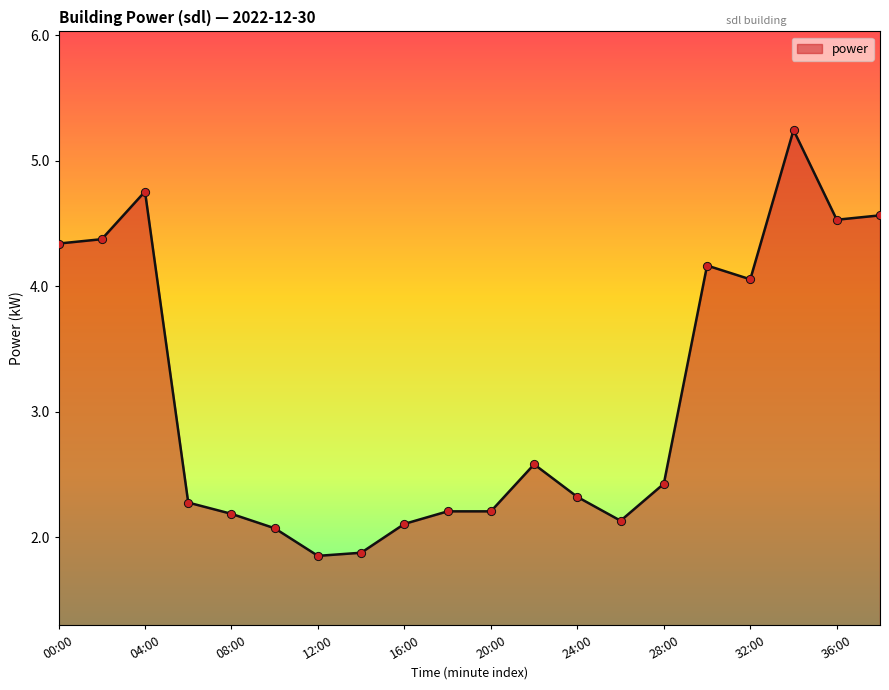

What is the maximum value shown in the chart?

5.2